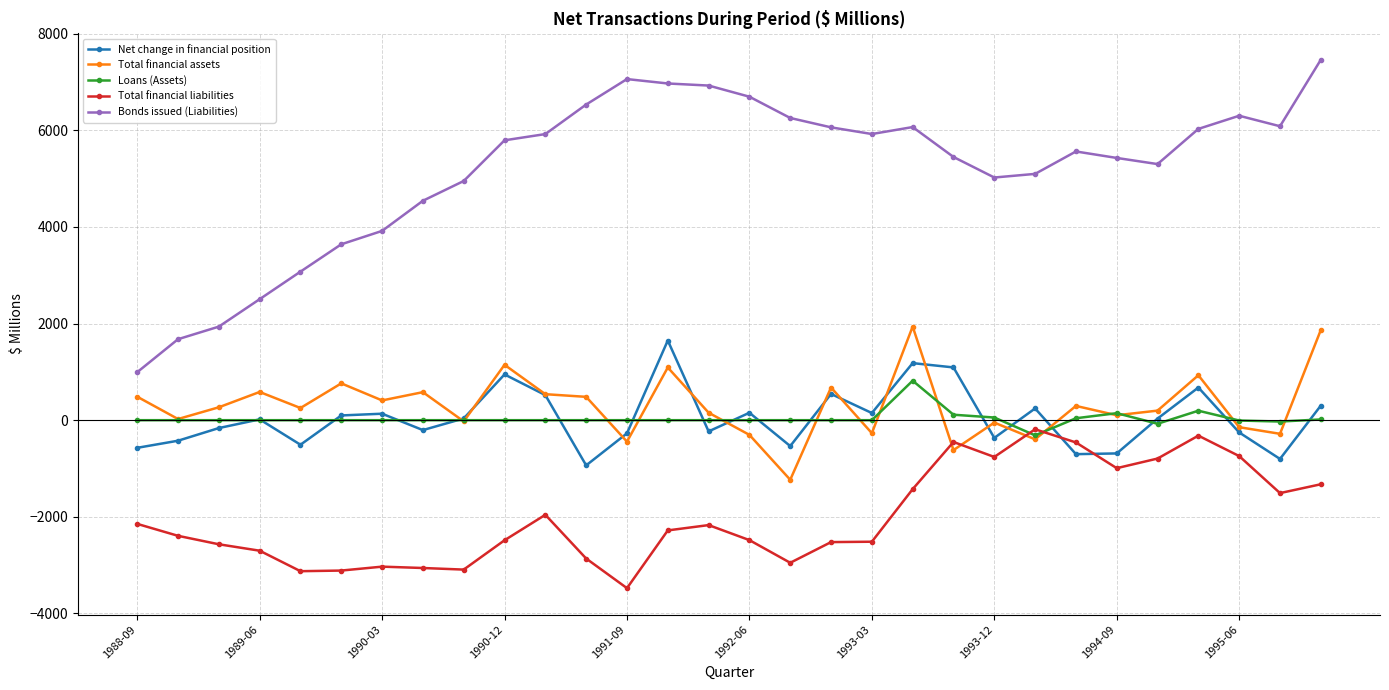

True or false: Bonds issued (Liabilities) and Total financial assets cross at least once.

False